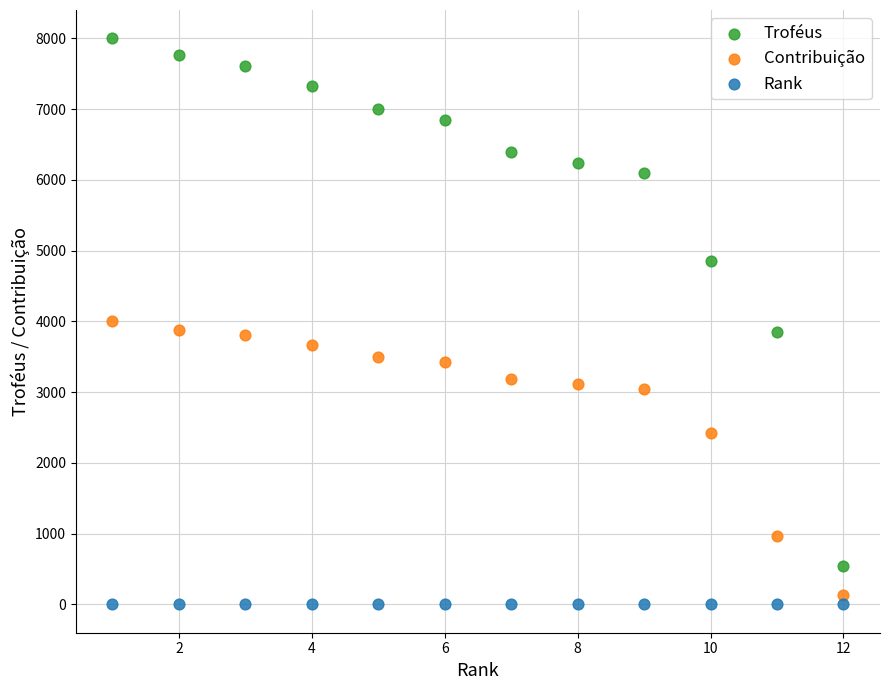

Which series contains the highest Y value?

Troféus